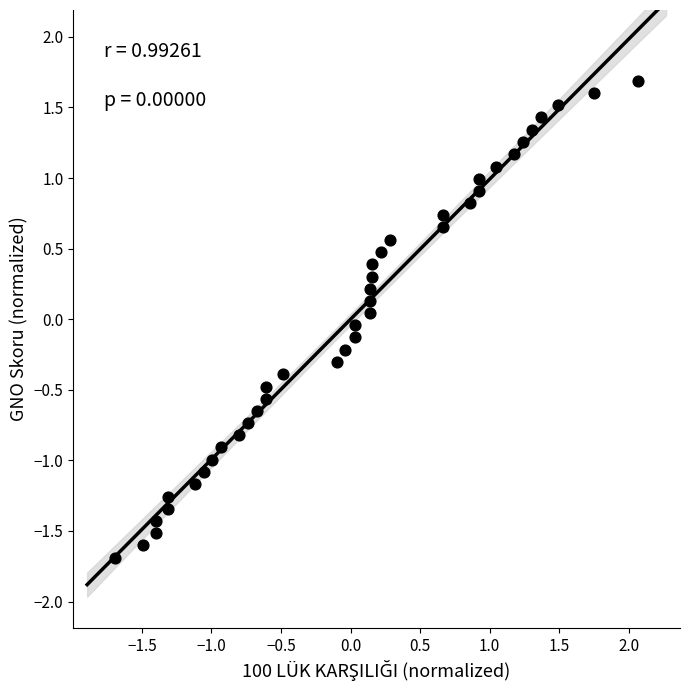

What is the range of Y values (max minus min)?

3.4